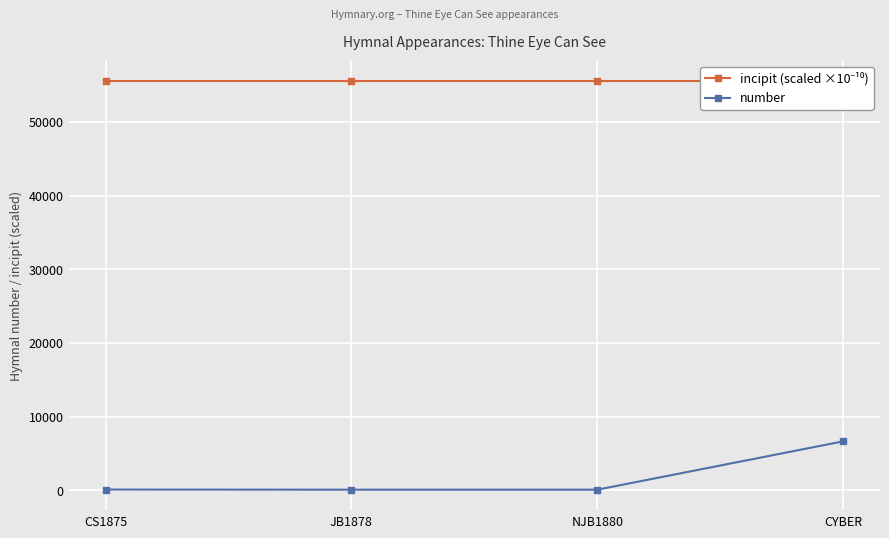

True or false: number and incipit (scaled ×10⁻¹⁰) intersect in this chart.

False